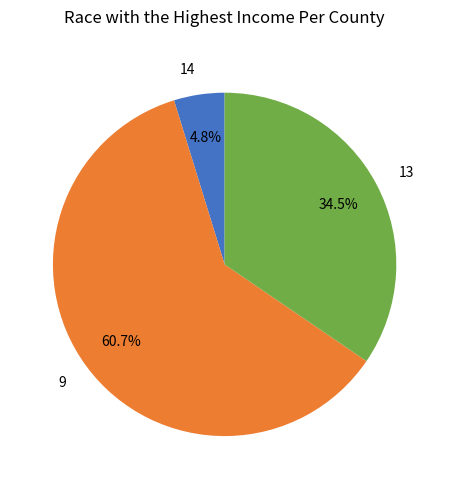

What portion of the pie excludes 9?

39.3%